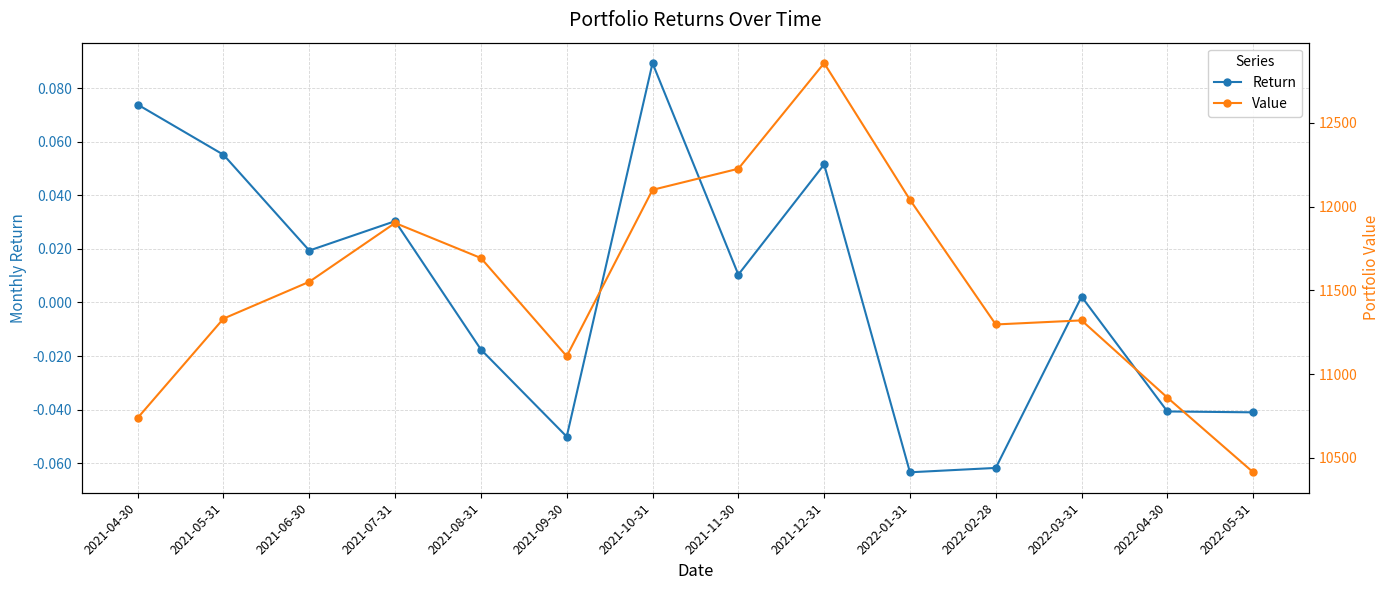

At which category is the sum across all series the highest?

2021-12-31